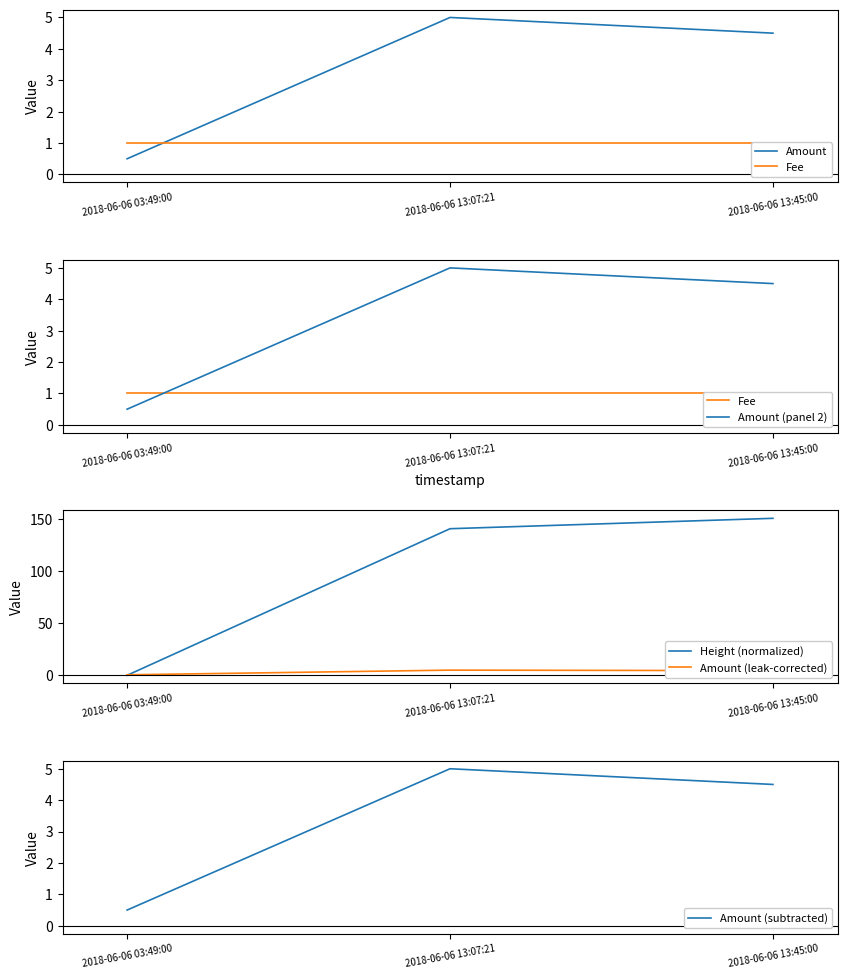

At 2018-06-06 13:45:00, list the series in order from smallest to largest.

Fee, Amount, Amount (panel 2), Amount (leak-corrected), Amount (subtracted), Height (normalized)